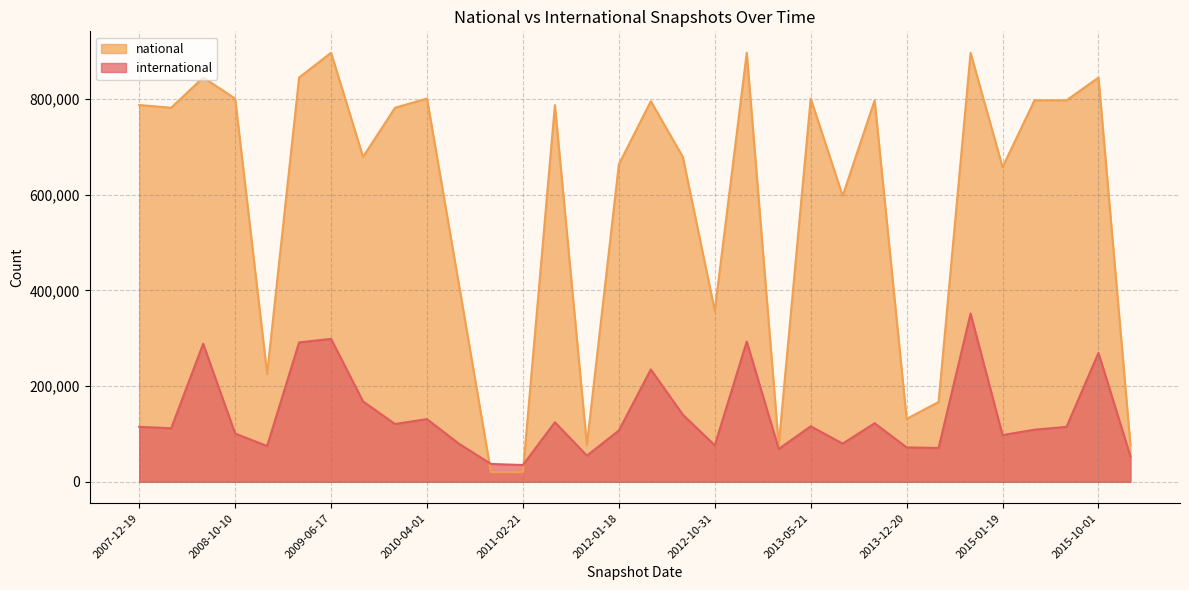

What is the value of the international point at the 11th from the left?

79578